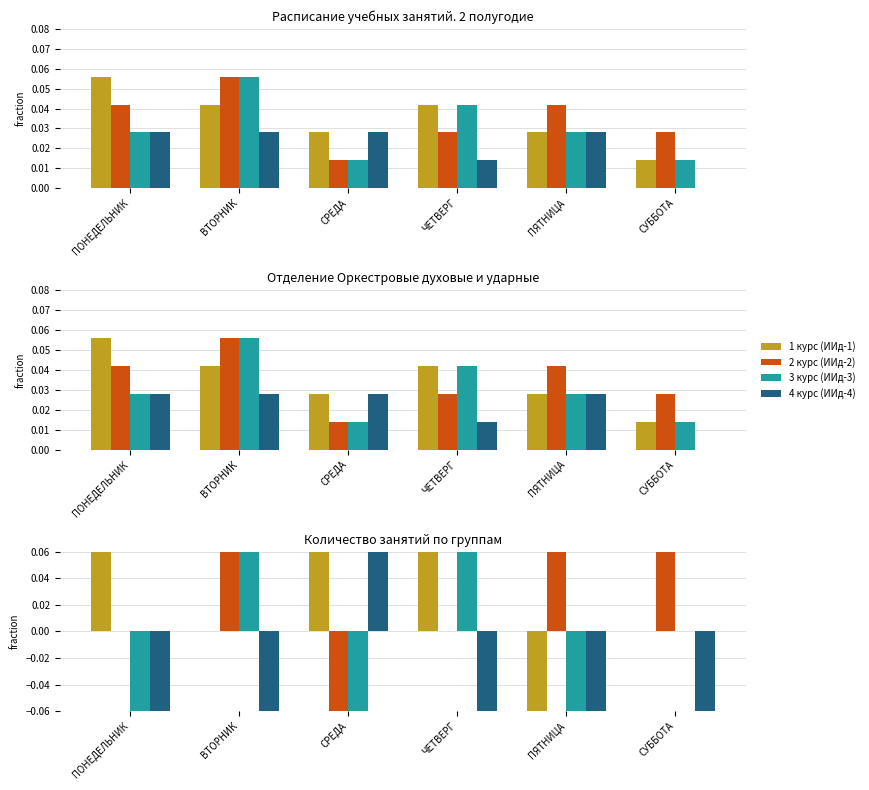

What is the value of the 2 курс (ИИд-2) bar at the 3rd from the left?

-0.5